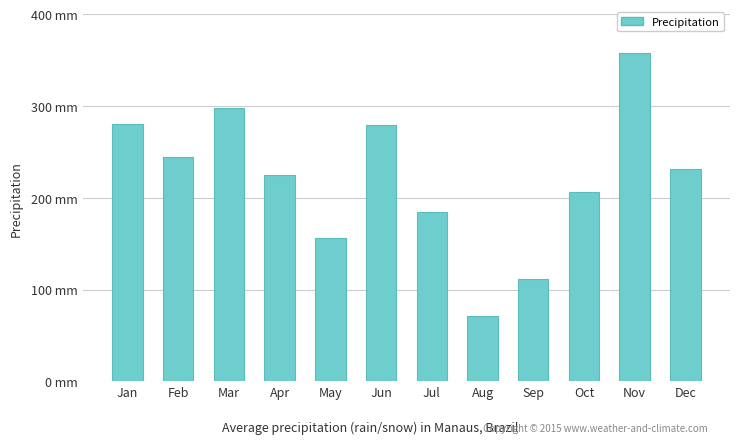

List the labels in order of value, largest first.

Nov, Mar, Jan, Jun, Feb, Dec, Apr, Oct, Jul, May, Sep, Aug